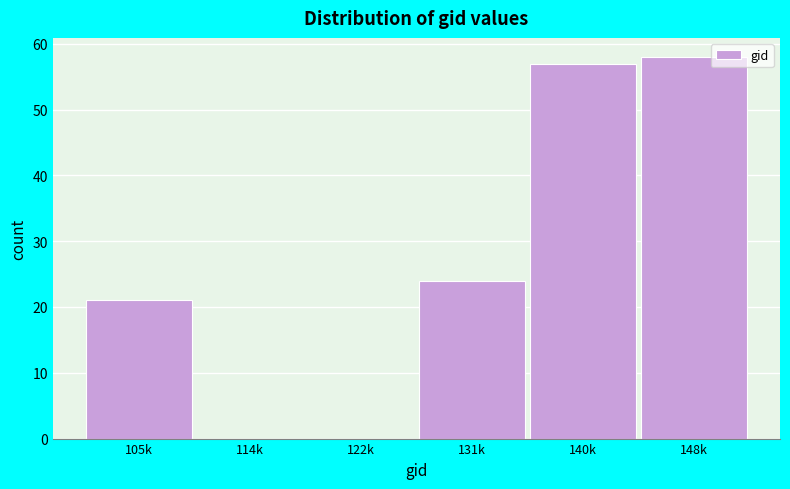

Reading left to right, transcribe all the data shown in this chart.

105k=21	114k=0	122k=0	131k=24	140k=57	148k=58